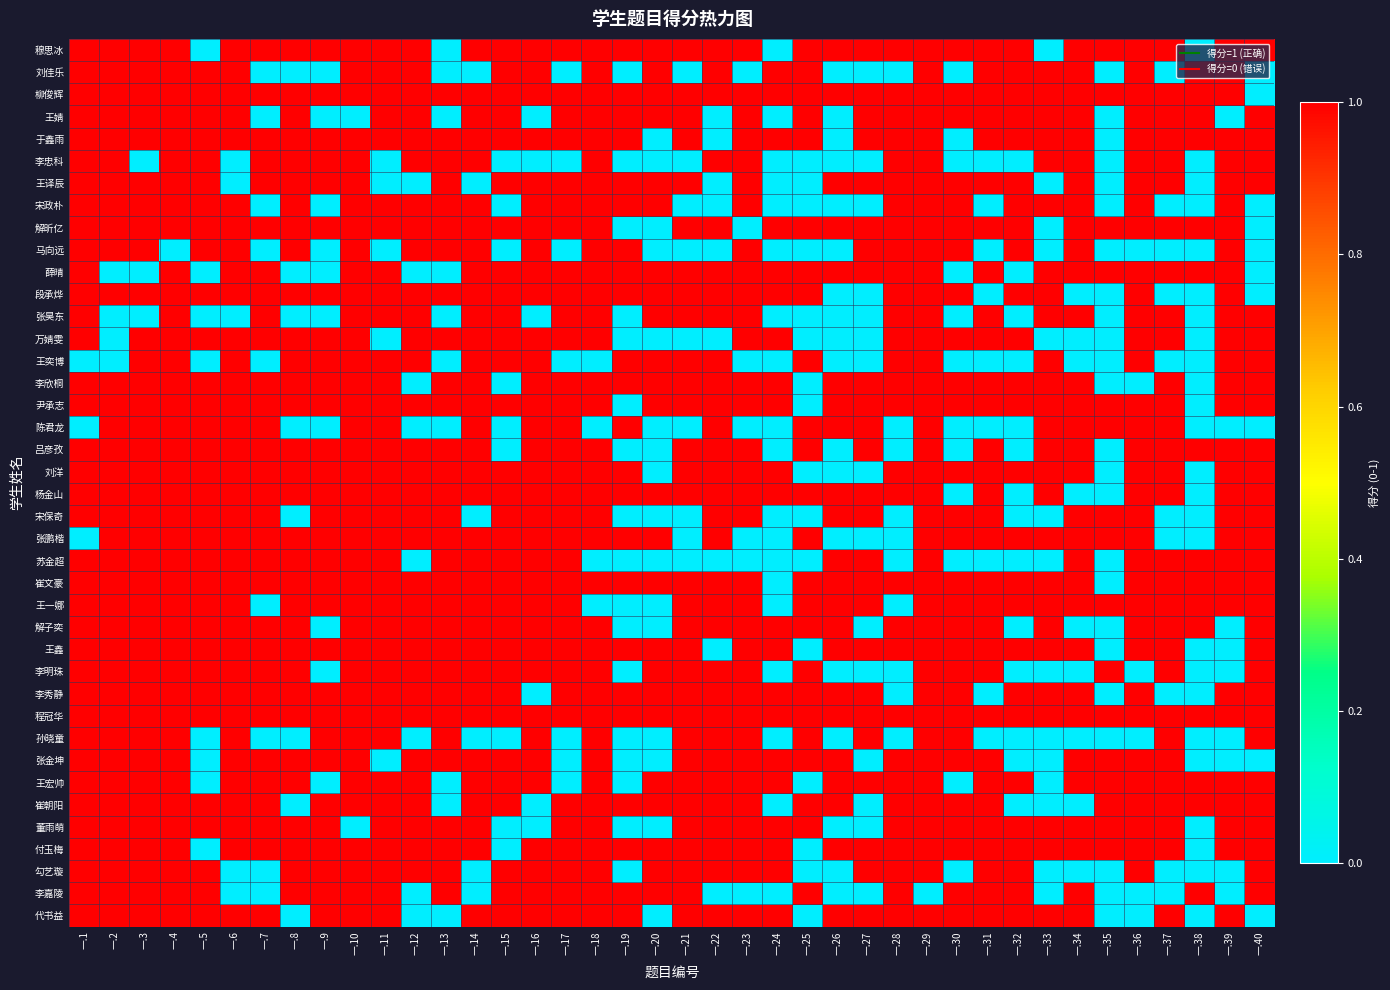

Which series has the widest spread of values?

穆思冰